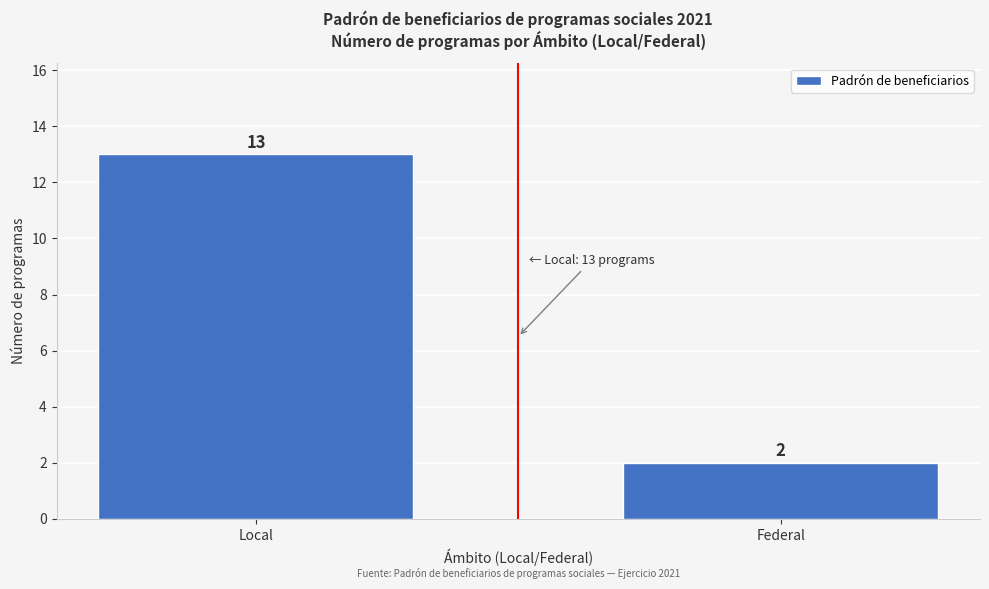

Reading left to right, list all the values displayed in this chart.

Local=13	Federal=2